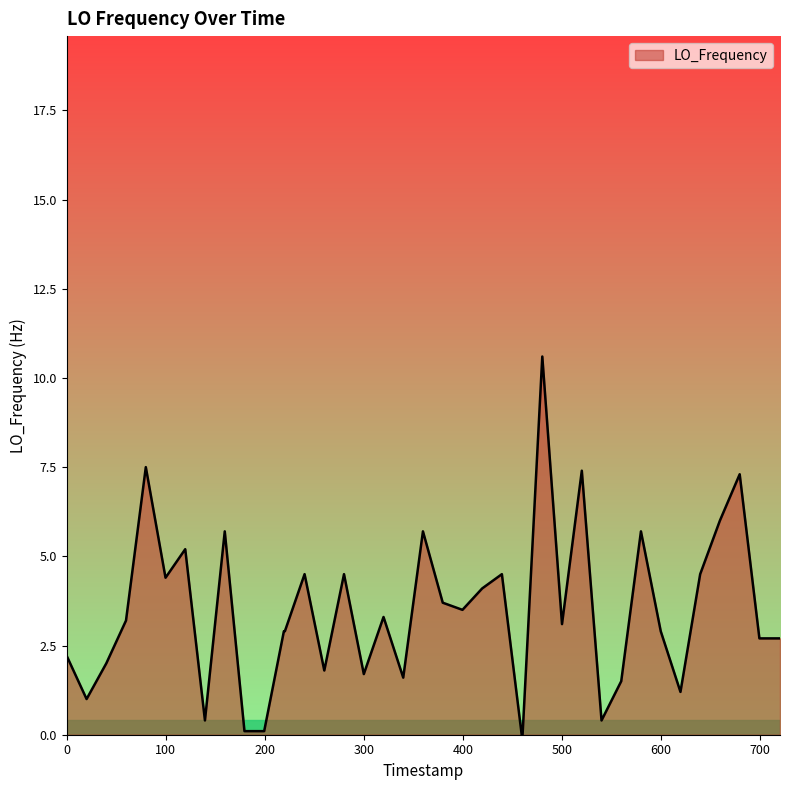

What is the maximum value shown in the chart?

10.6